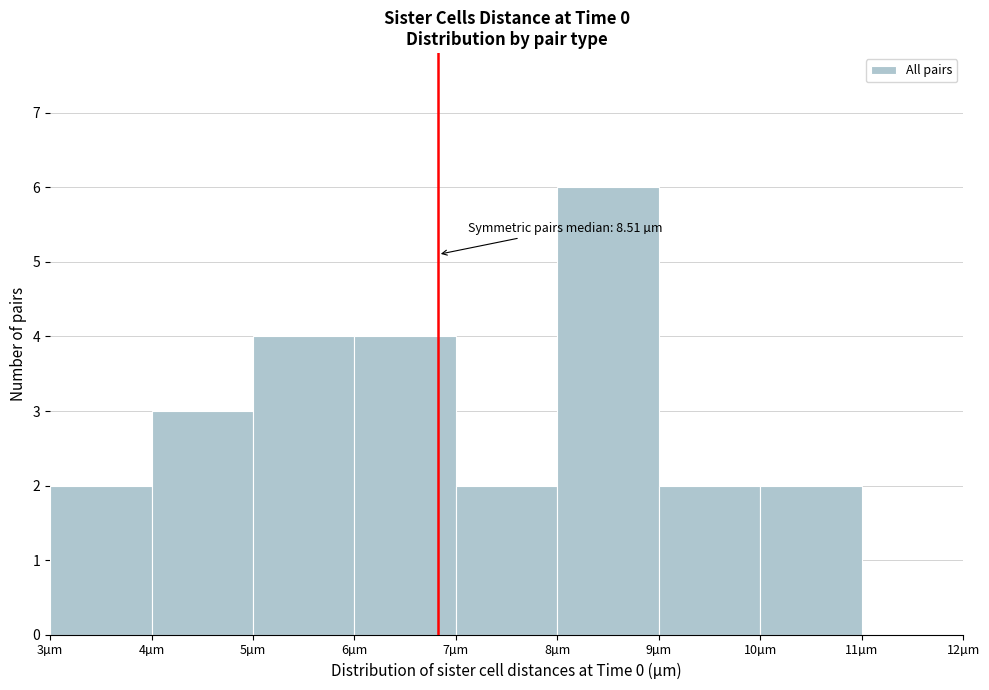

Which range on the x-axis has the tallest bar?

8 to 9